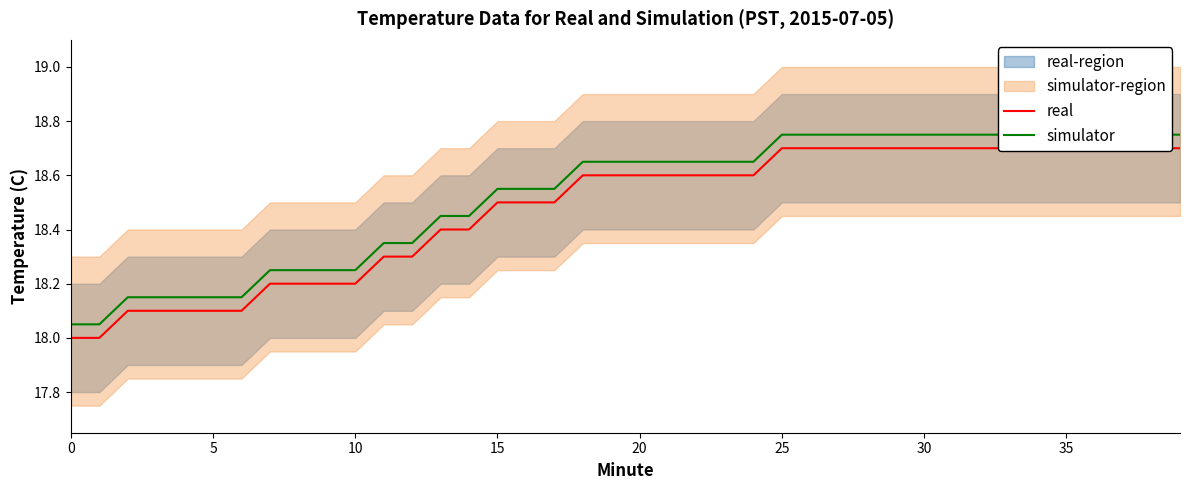

What is the smallest value displayed?

18.0